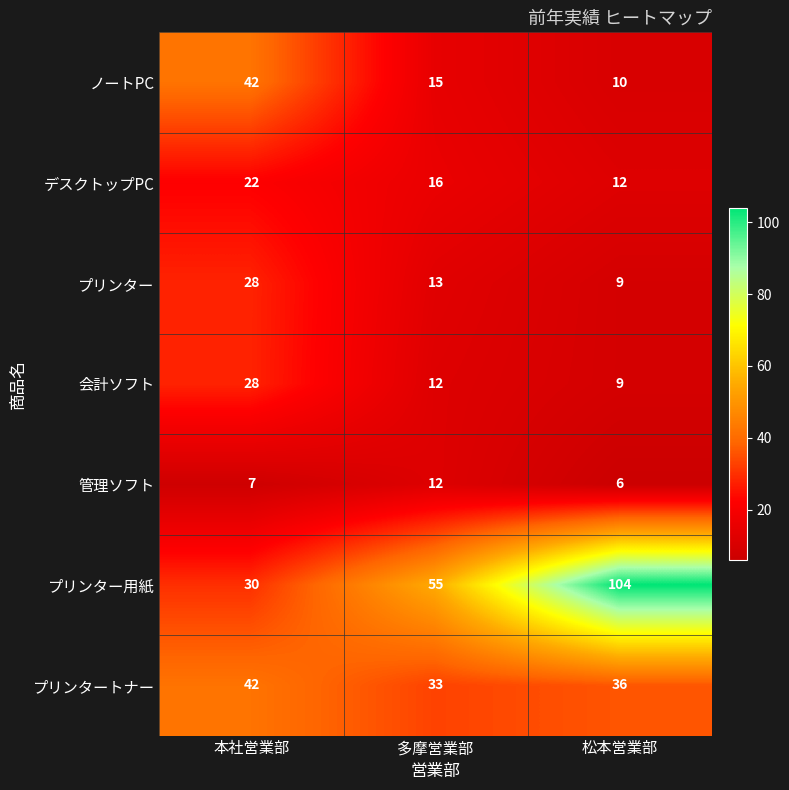

What is the difference between the second highest and minimum values in the ノートPC series?

5